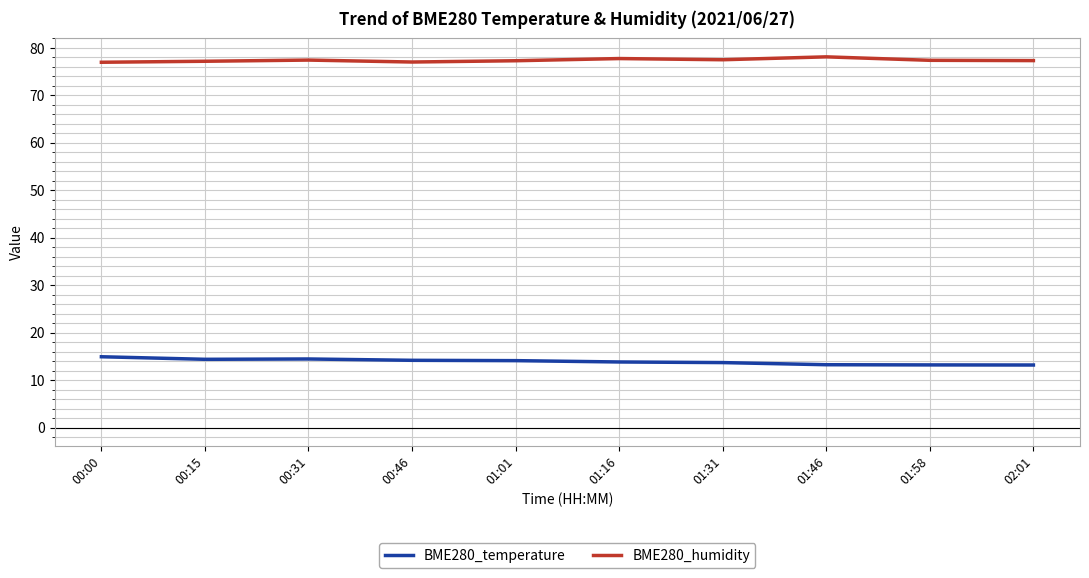

What position from the left is 00:31?

3